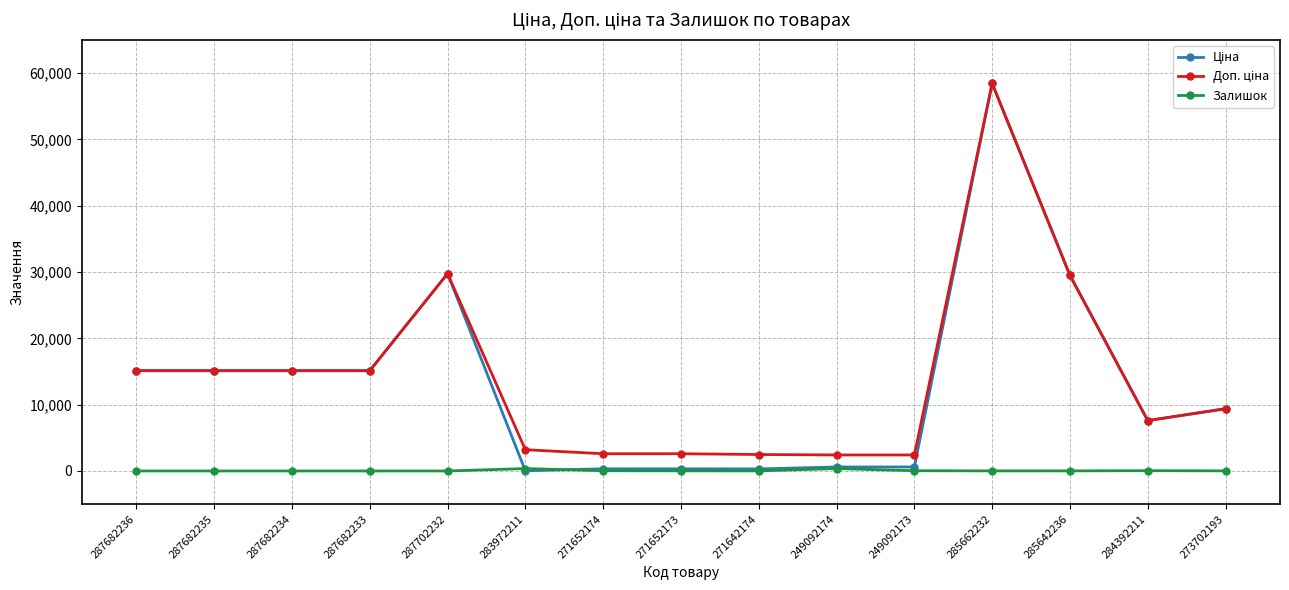

At which category is the sum across all series the highest?

285662232